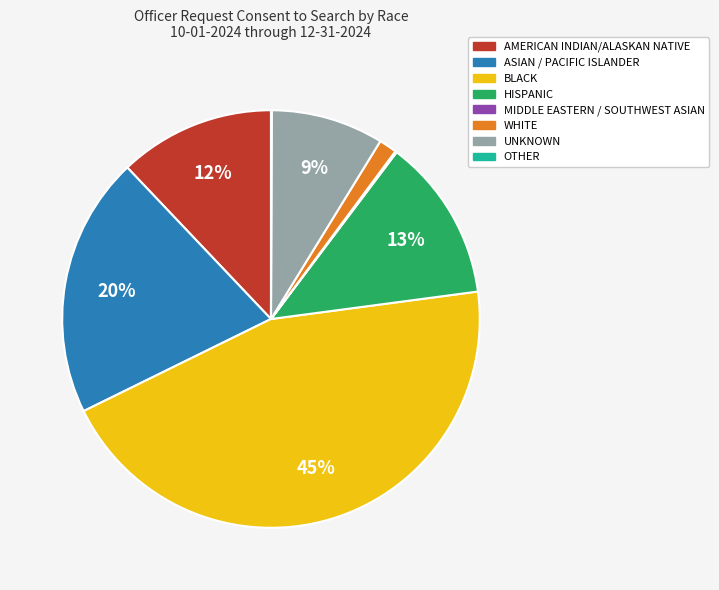

What is the largest slice in the pie chart?

BLACK